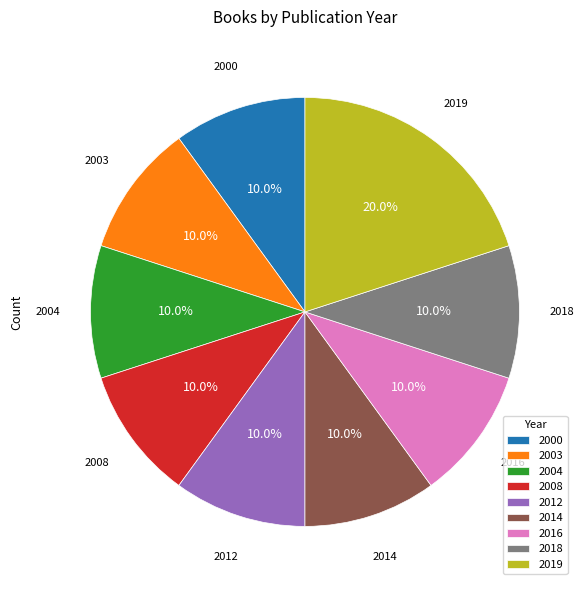

What is the largest slice in the pie chart?

2019